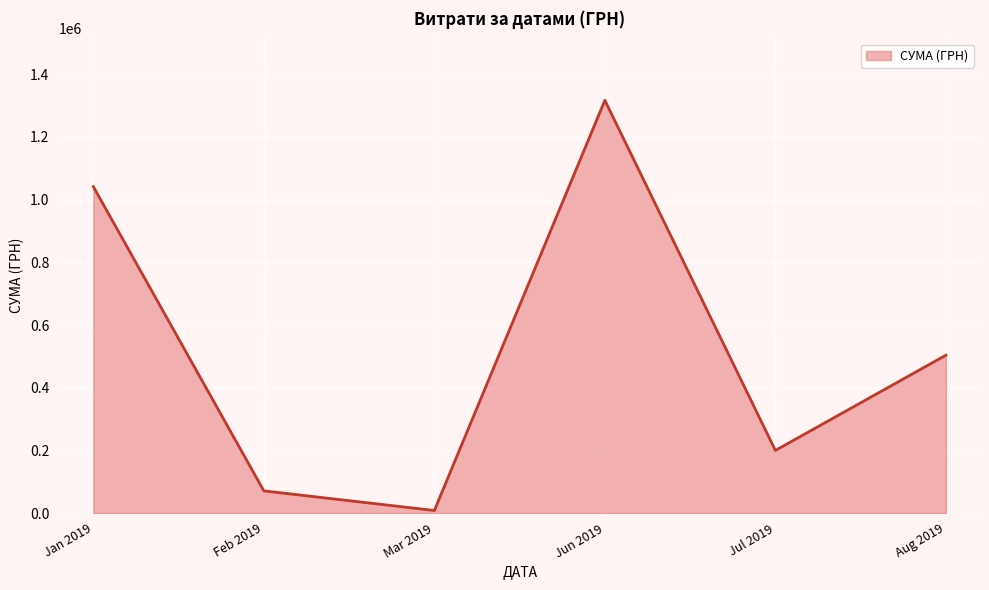

How many lines are shown in the chart?

1